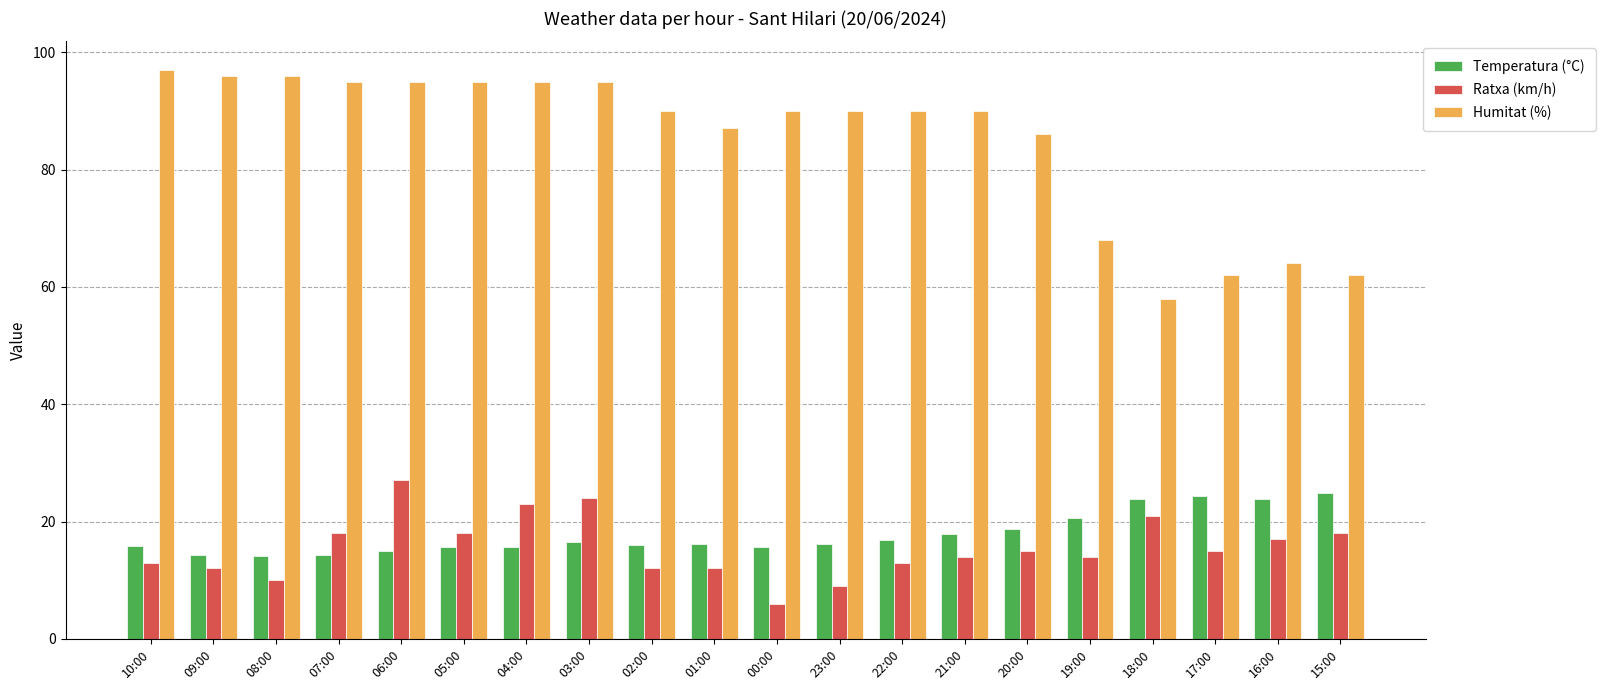

How many series are shown in this chart?

3